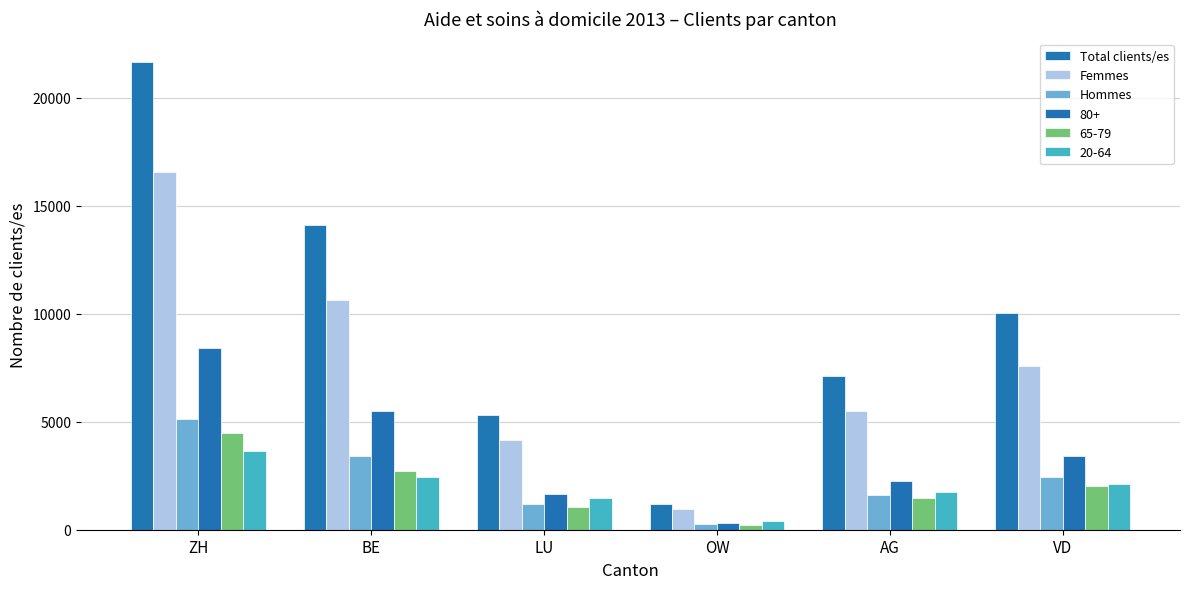

How many bars are there in each group?

6